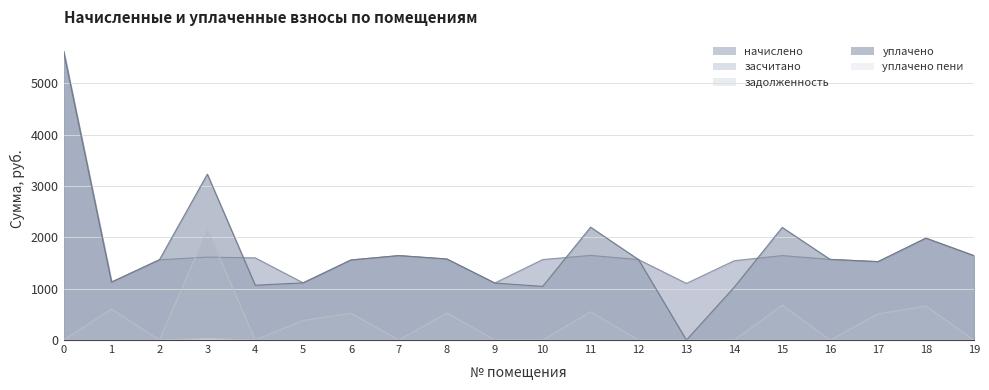

What is the greatest value displayed?

5622.7